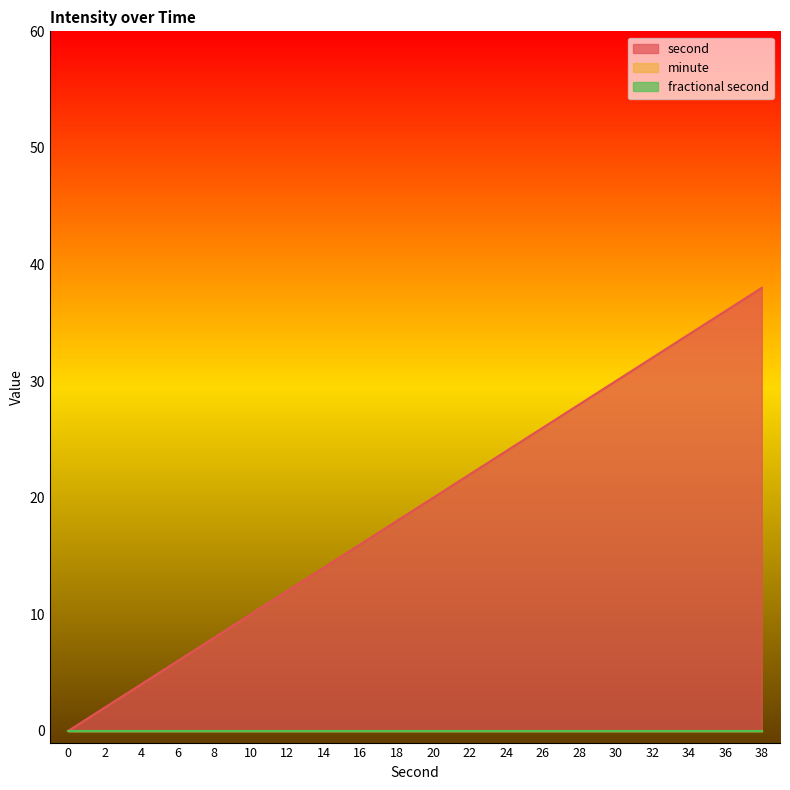

What is the difference between the highest and lowest values at 34?

34